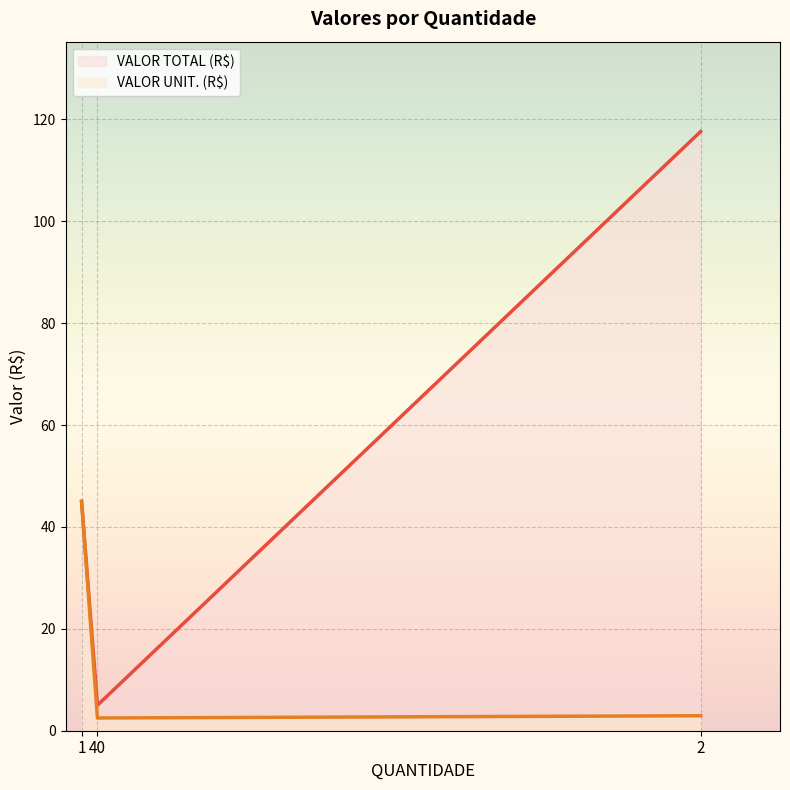

Read the VALOR TOTAL (R$) (line) value at 2.

117.6